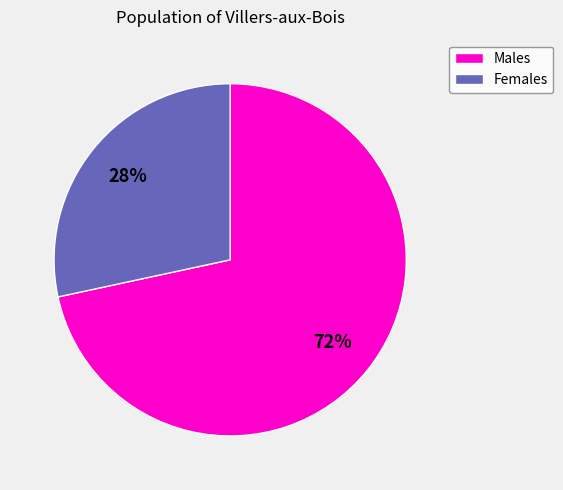

Is there a majority slice in this chart?

Yes